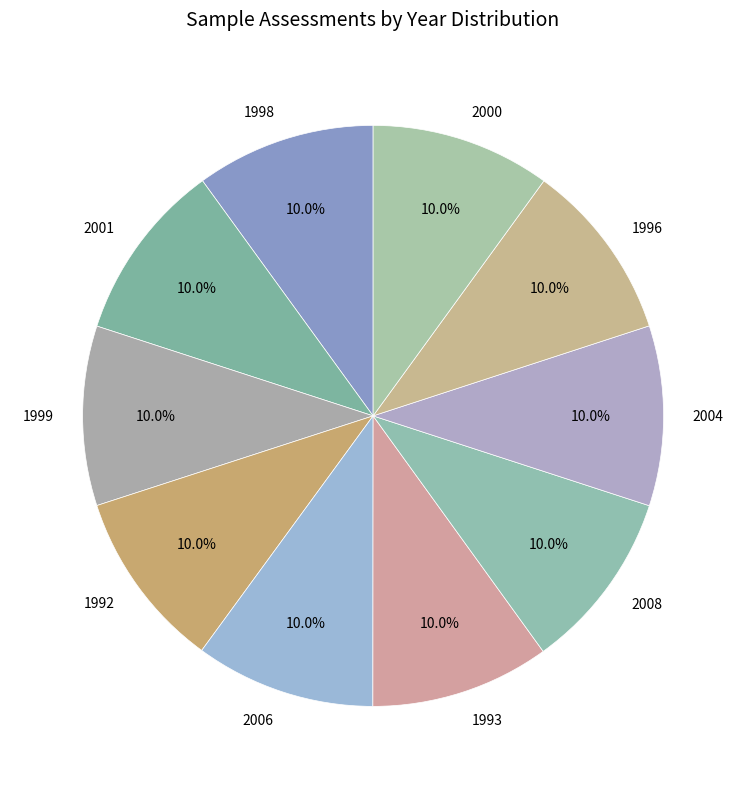

To the nearest percent, what is the average slice percentage?

10%